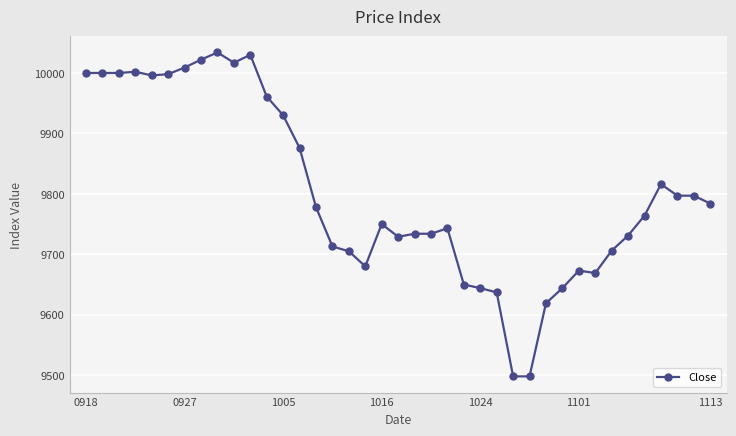

What is the difference between the maximum and minimum values?

536